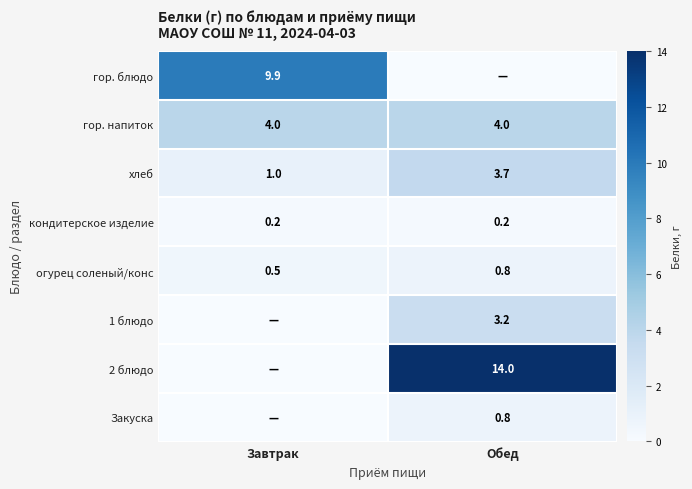

What is the difference between the огурец соленый/конс values at Обед and Завтрак?

0.3